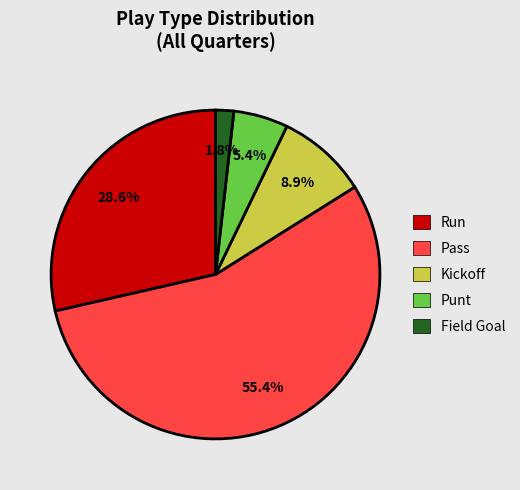

How many segments does this pie chart have?

5